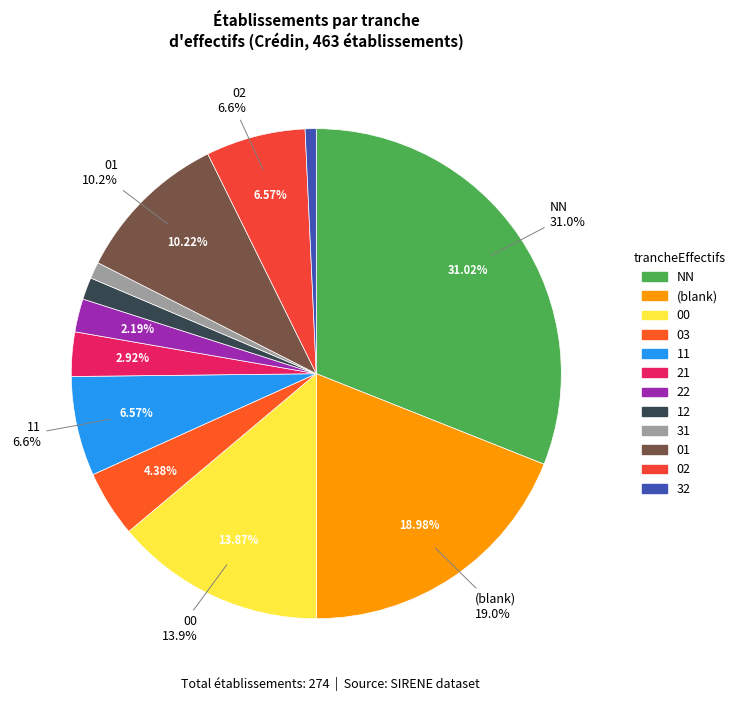

To the nearest percent, what is the difference between the 02 and 12 slice percentages?

6%